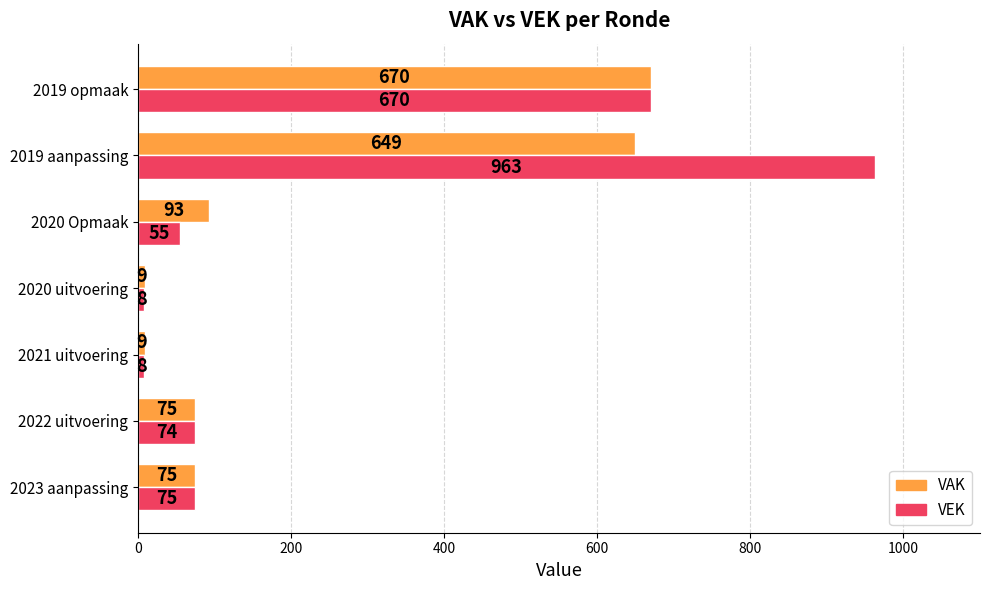

What is the minimum value shown in the chart?

8